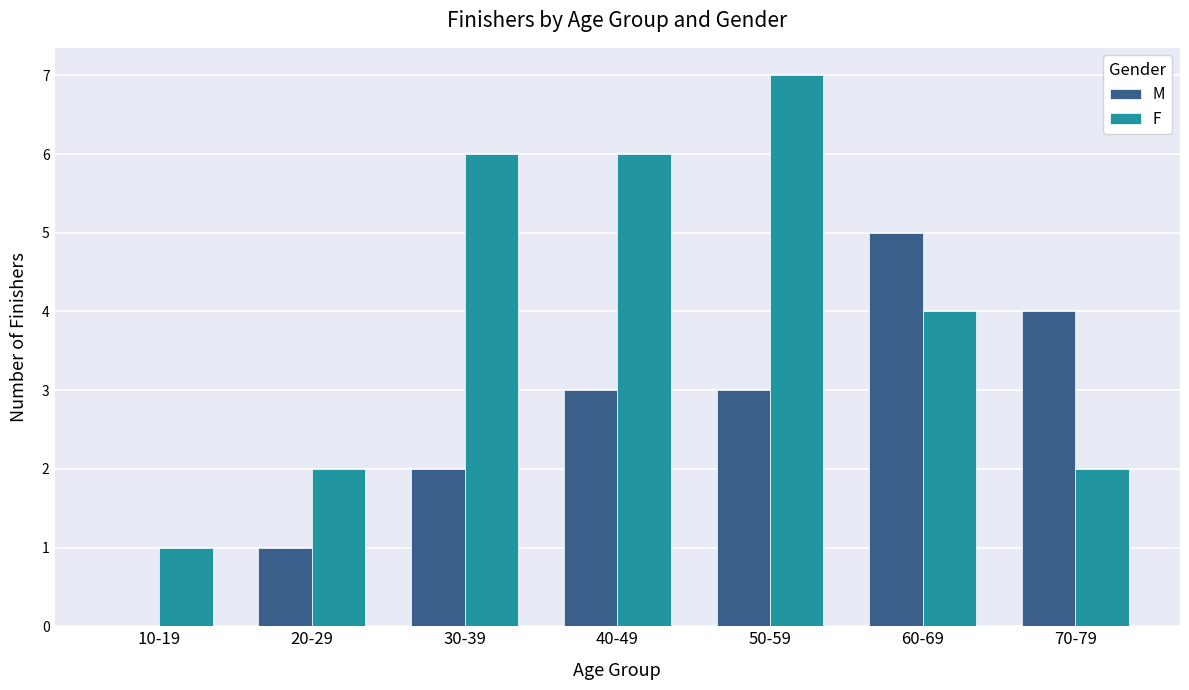

What is the average value of the F series?

4